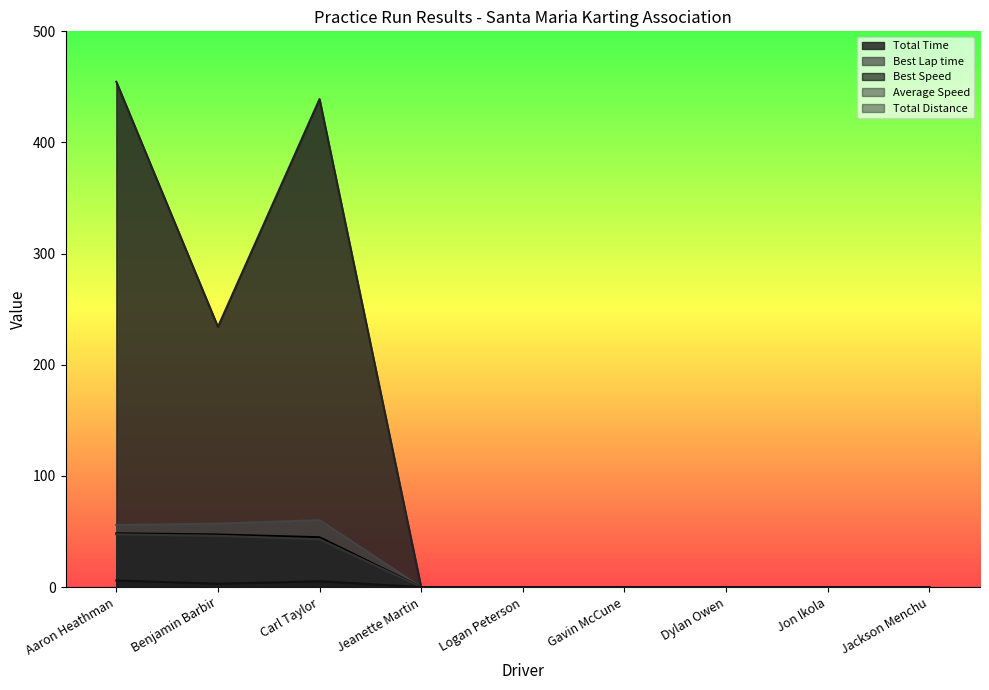

What are all the series names shown in the legend?

Total Time, Best Lap time, Best Speed, Average Speed, Total Distance